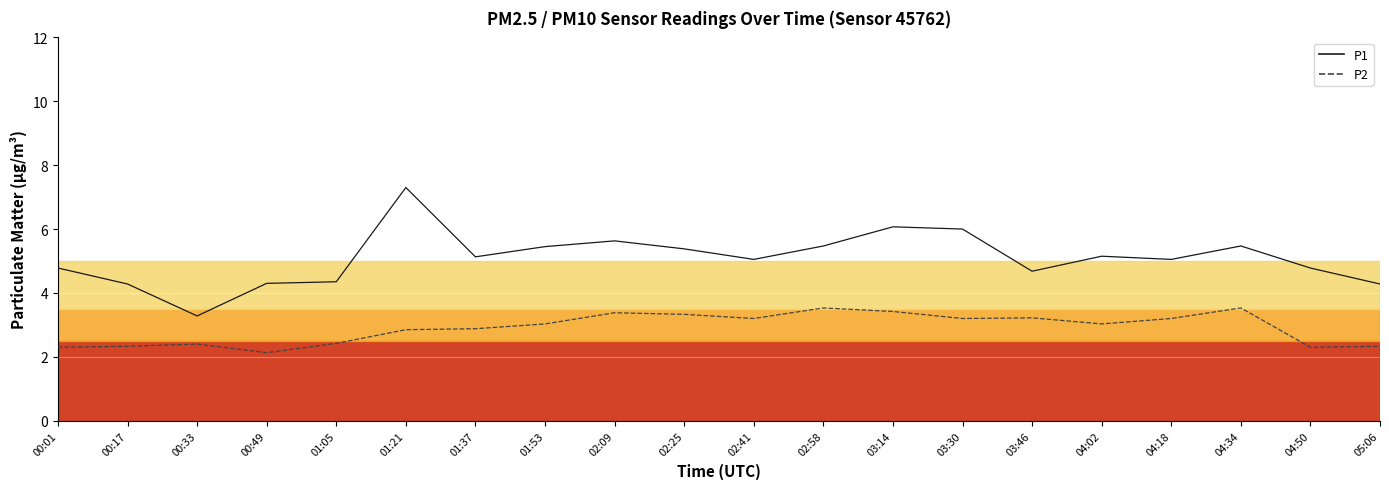

What is the value of the P1 point at the 6th from the left?

7.3